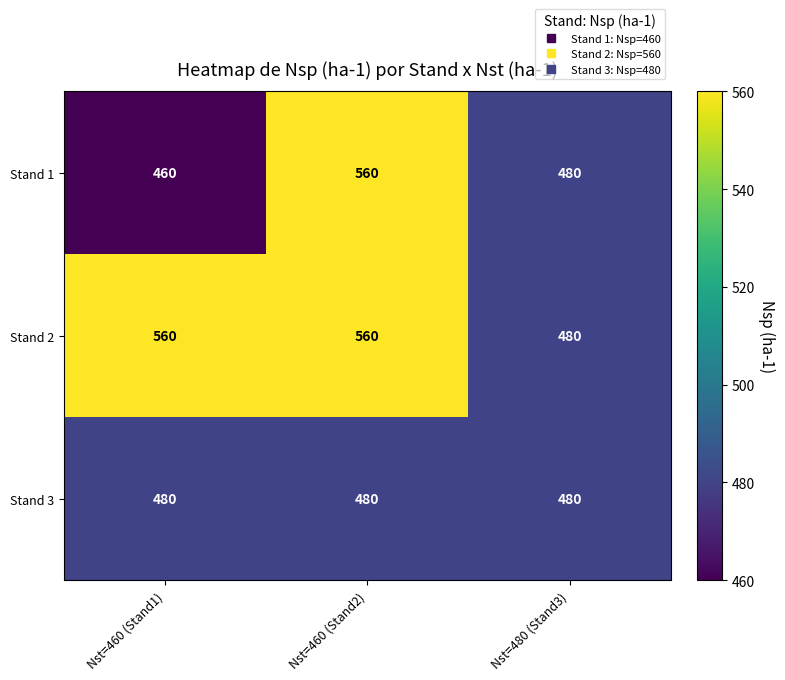

Which series has the largest total across all categories?

Stand 2